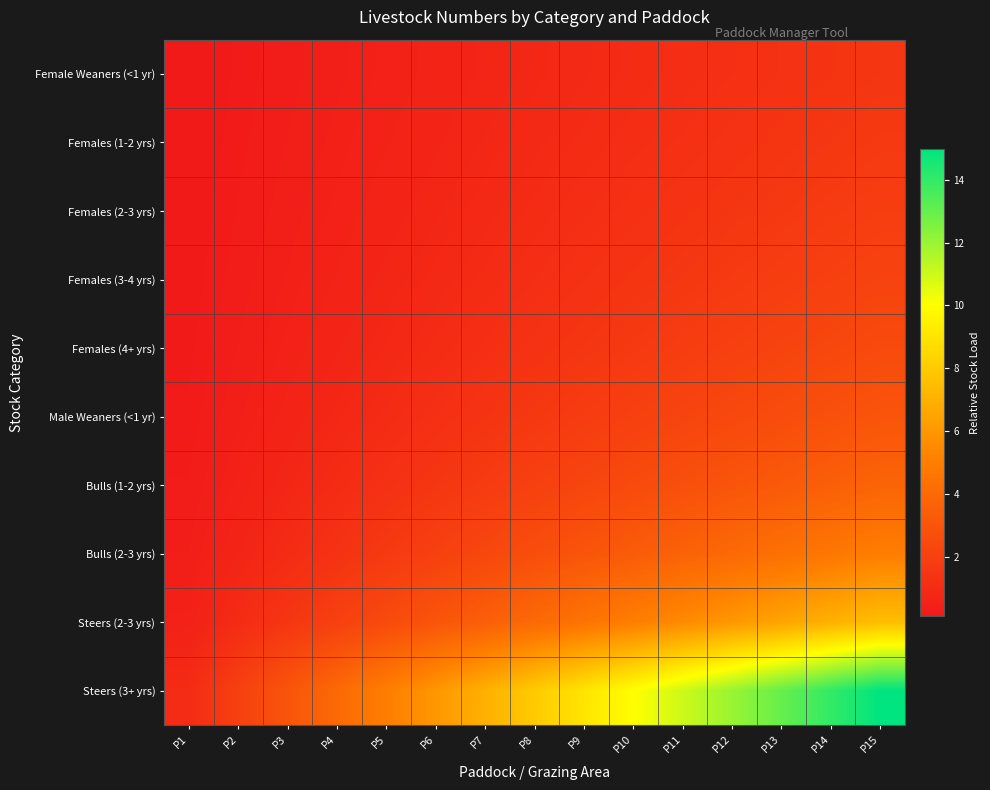

Reading left to right, list all the values displayed in this chart.

Female Weaners (<1 yr): P1=0.1	P2=0.2	P3=0.3	P4=0.4	P5=0.5	P6=0.6	P7=0.7	P8=0.8	P9=0.9	P10=1.0	P11=1.1	P12=1.2	P13=1.3	P14=1.4	P15=1.5
Females (1-2 yrs): P1=0.1	P2=0.2	P3=0.3	P4=0.4	P5=0.6	P6=0.7	P7=0.8	P8=0.9	P9=1.0	P10=1.1	P11=1.2	P12=1.3	P13=1.4	P14=1.6	P15=1.7
Females (2-3 yrs): P1=0.1	P2=0.2	P3=0.4	P4=0.5	P5=0.6	P6=0.8	P7=0.9	P8=1.0	P9=1.1	P10=1.2	P11=1.4	P12=1.5	P13=1.6	P14=1.8	P15=1.9
Females (3-4 yrs): P1=0.1	P2=0.3	P3=0.4	P4=0.6	P5=0.7	P6=0.9	P7=1.0	P8=1.1	P9=1.3	P10=1.4	P11=1.6	P12=1.7	P13=1.9	P14=2.0	P15=2.1
Females (4+ yrs): P1=0.2	P2=0.3	P3=0.5	P4=0.7	P5=0.8	P6=1.0	P7=1.2	P8=1.3	P9=1.5	P10=1.7	P11=1.8	P12=2.0	P13=2.2	P14=2.3	P15=2.5
Male Weaners (<1 yr): P1=0.2	P2=0.4	P3=0.6	P4=0.8	P5=1.0	P6=1.2	P7=1.4	P8=1.6	P9=1.8	P10=2.0	P11=2.2	P12=2.4	P13=2.6	P14=2.8	P15=3.0
Bulls (1-2 yrs): P1=0.2	P2=0.5	P3=0.8	P4=1.0	P5=1.2	P6=1.5	P7=1.8	P8=2.0	P9=2.2	P10=2.5	P11=2.8	P12=3.0	P13=3.2	P14=3.5	P15=3.8
Bulls (2-3 yrs): P1=0.3	P2=0.7	P3=1.0	P4=1.3	P5=1.7	P6=2.0	P7=2.3	P8=2.7	P9=3.0	P10=3.3	P11=3.7	P12=4.0	P13=4.3	P14=4.7	P15=5.0
Steers (2-3 yrs): P1=0.5	P2=1.0	P3=1.5	P4=2.0	P5=2.5	P6=3.0	P7=3.5	P8=4.0	P9=4.5	P10=5.0	P11=5.5	P12=6.0	P13=6.5	P14=7.0	P15=7.5
Steers (3+ yrs): P1=1.0	P2=2.0	P3=3.0	P4=4.0	P5=5.0	P6=6.0	P7=7.0	P8=8.0	P9=9.0	P10=10.0	P11=11.0	P12=12.0	P13=13.0	P14=14.0	P15=15.0